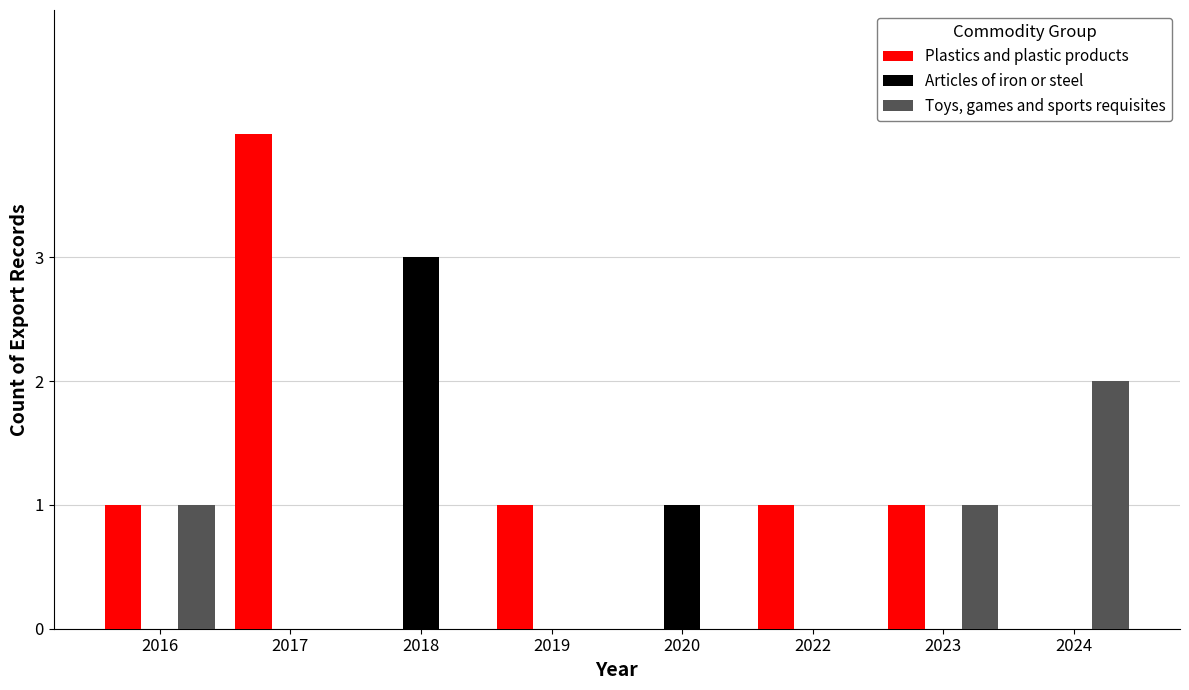

Reading left to right, list all the values displayed in this chart.

Plastics and plastic products: 2016=1	2017=4	2018=0	2019=1	2020=0	2022=1	2023=1	2024=0
Articles of iron or steel: 2016=0	2017=0	2018=3	2019=0	2020=1	2022=0	2023=0	2024=0
Toys, games and sports requisites: 2016=1	2017=0	2018=0	2019=0	2020=0	2022=0	2023=1	2024=2